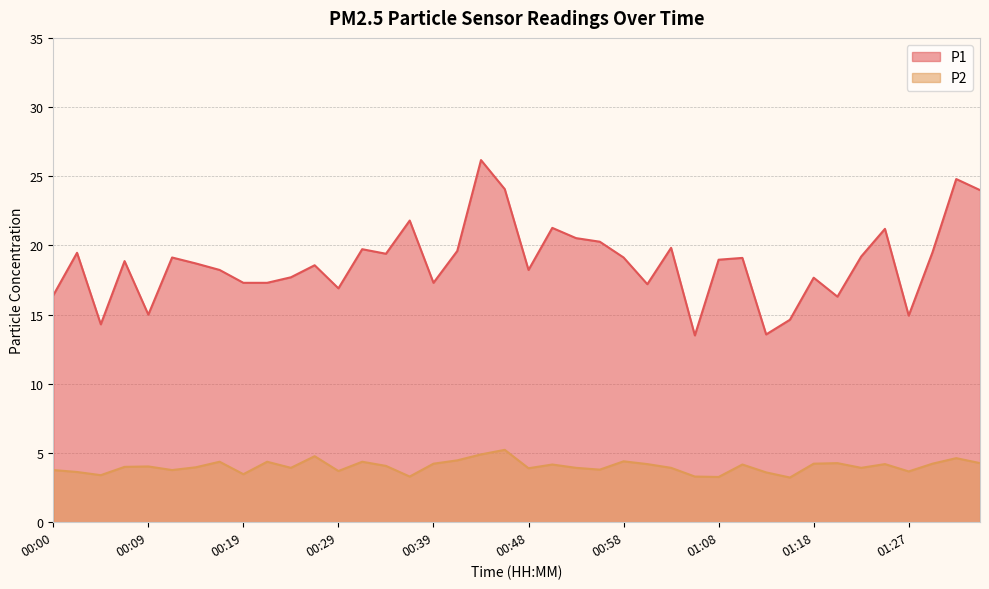

What position from the left is 00:39?

17